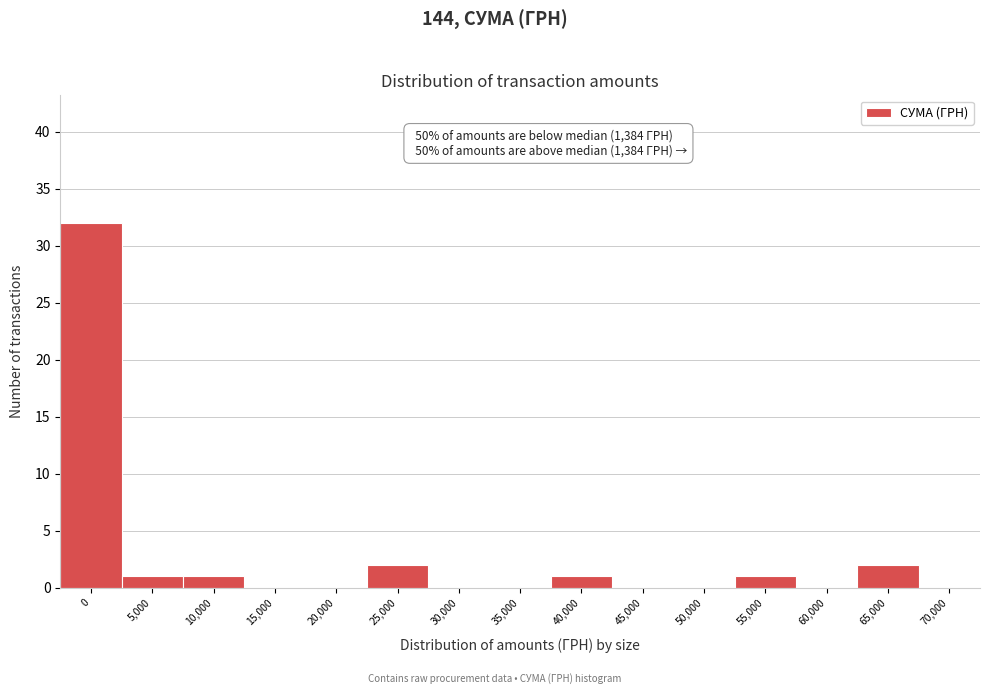

Reading right to left, transcribe all the data shown in this chart.

70,000=0	65,000=2	60,000=0	55,000=1	50,000=0	45,000=0	40,000=1	35,000=0	30,000=0	25,000=2	20,000=0	15,000=0	10,000=1	5,000=1	0=32